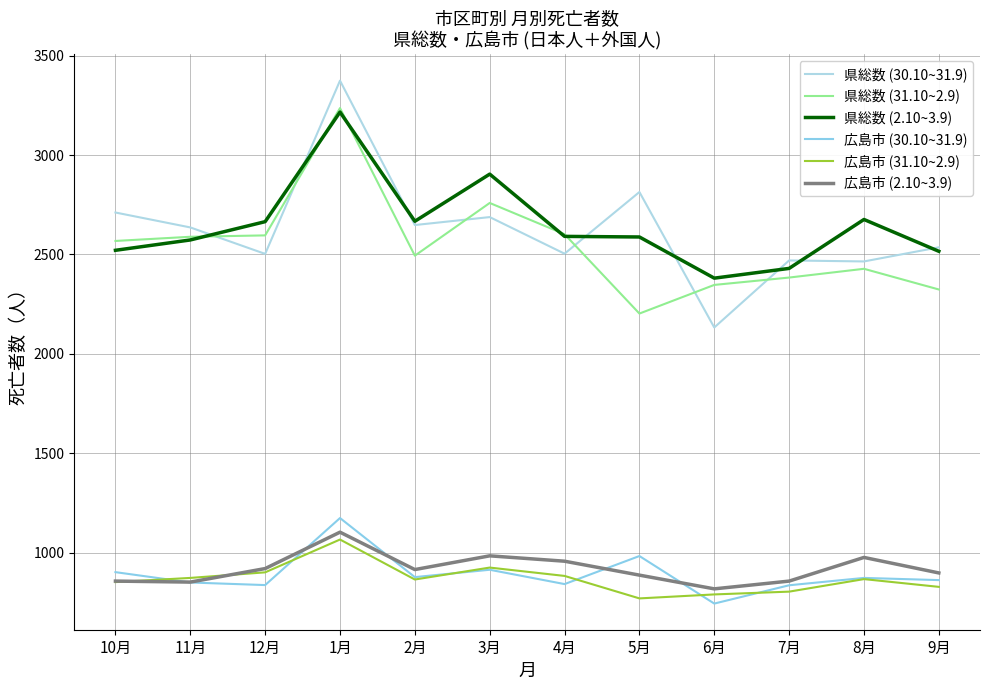

The 県総数 (30.10~31.9) series shows 953 at 6月. True or false?

False